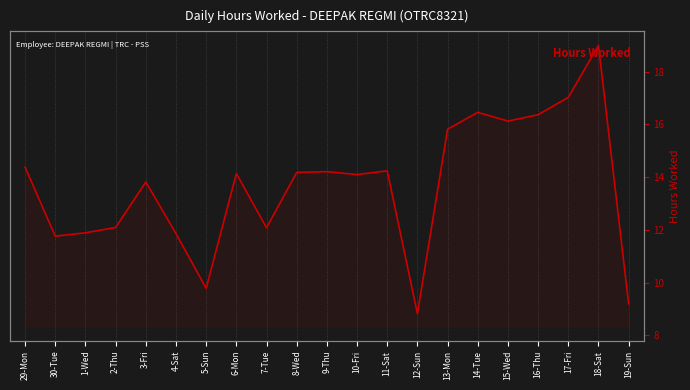

How many lines are shown in the chart?

1